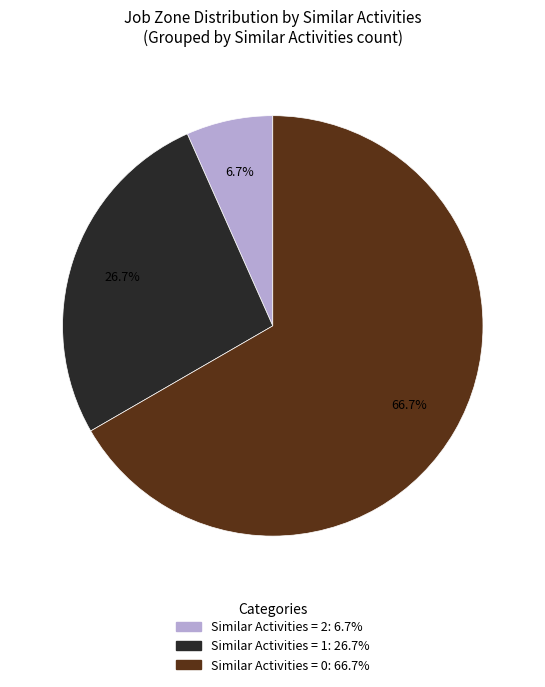

Does any single category account for the majority?

Yes